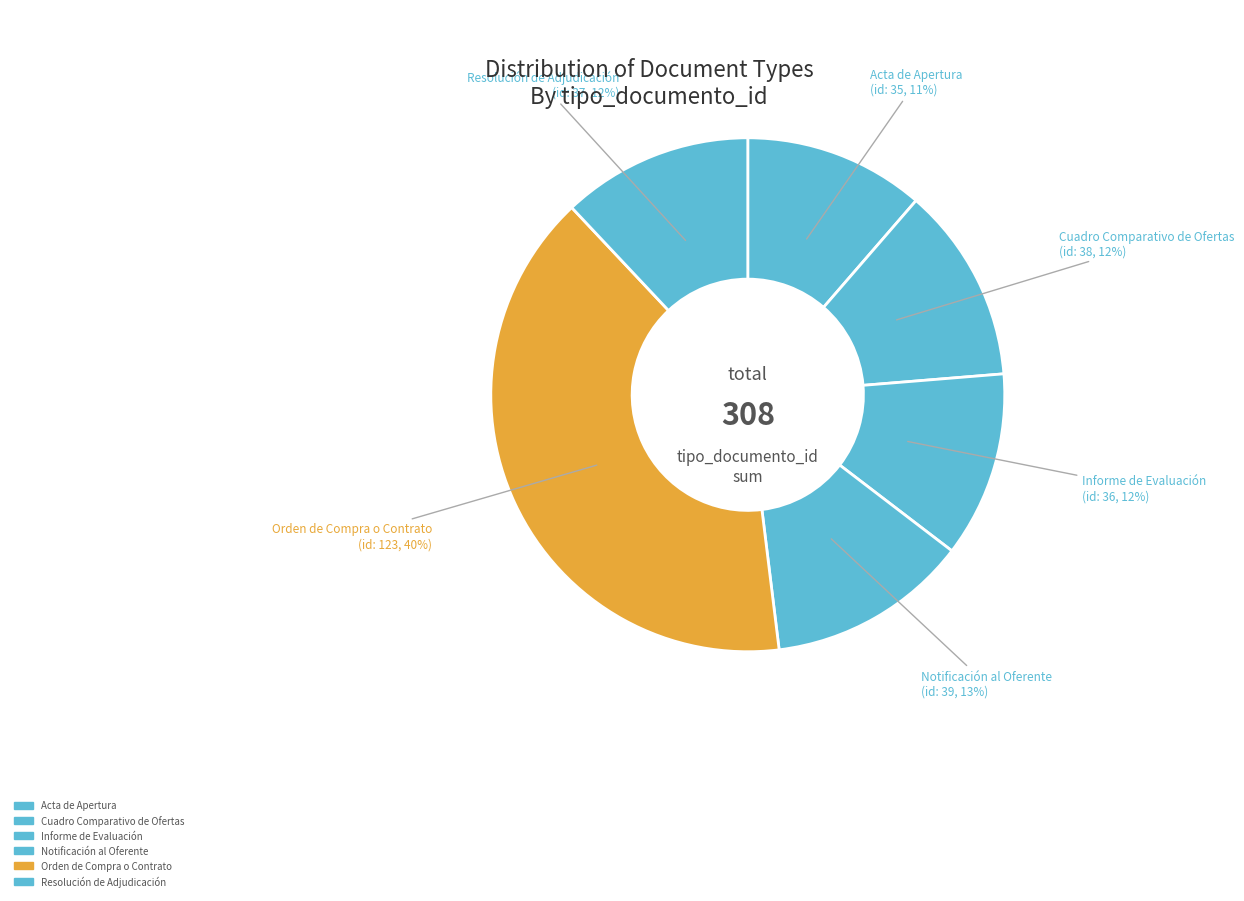

Approximately how many times larger is the value at Notificación al Oferente compared to Orden de Compra o Contrato?

0.3